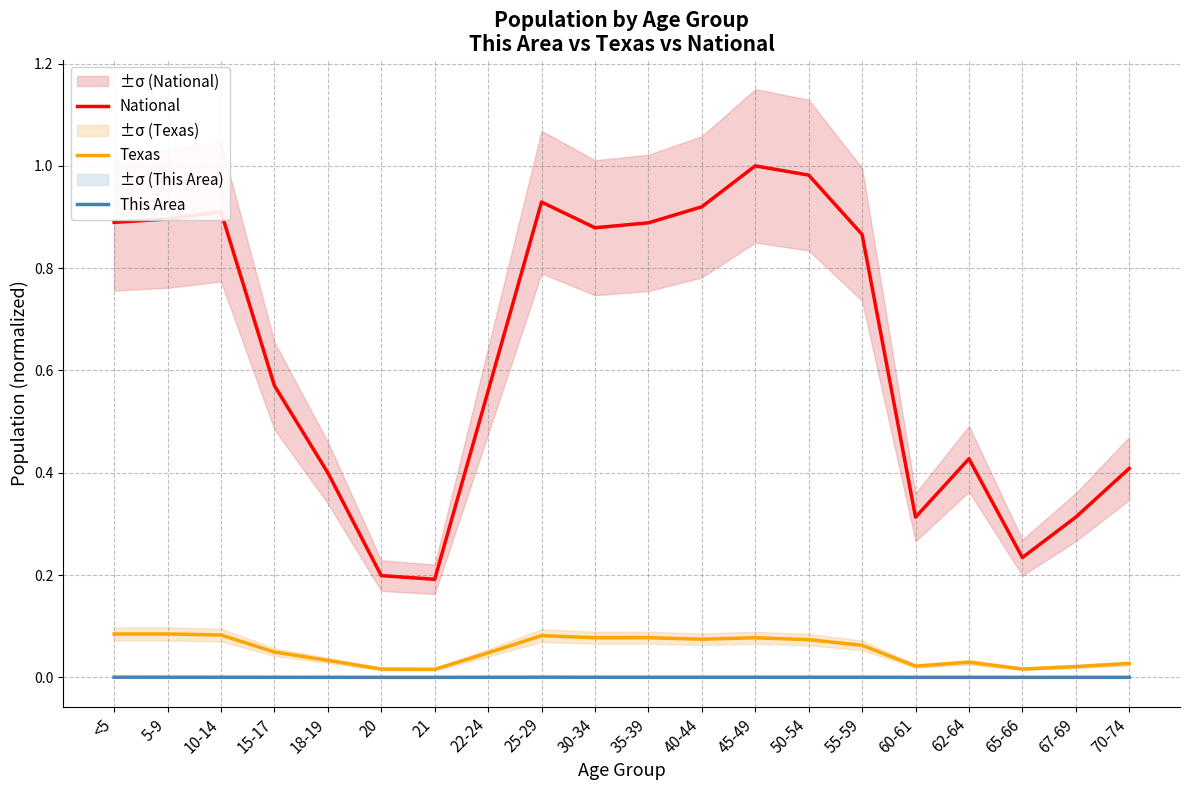

True or false: Texas and This Area intersect in this chart.

False